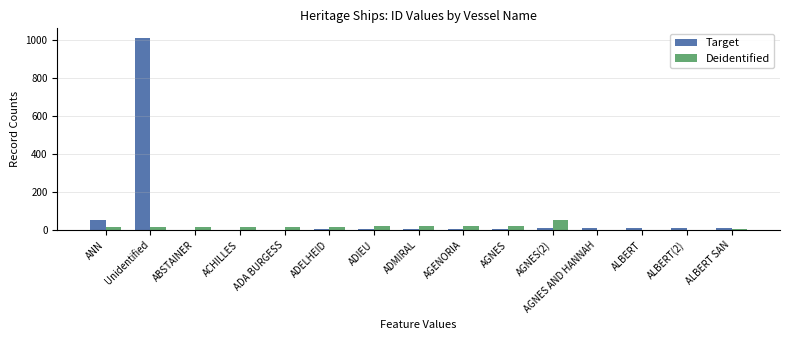

Which category has the highest value across all series?

Unidentified